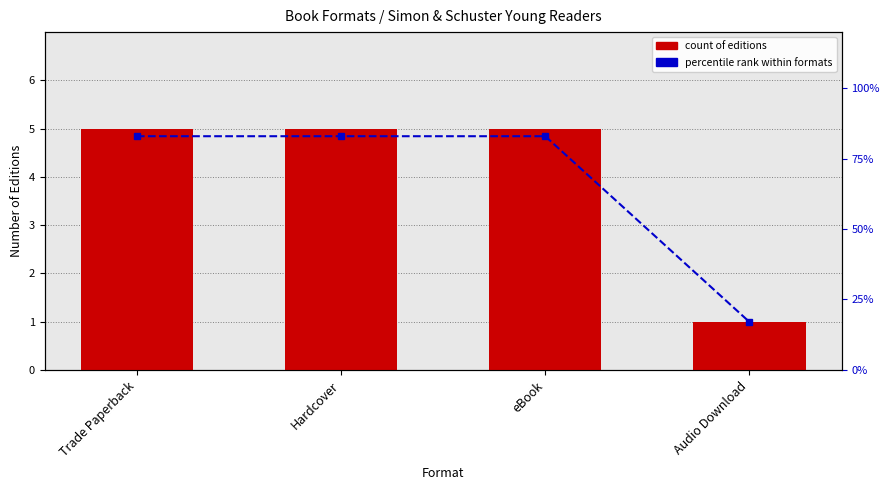

The count of editions series shows 2 at Hardcover. True or false?

False